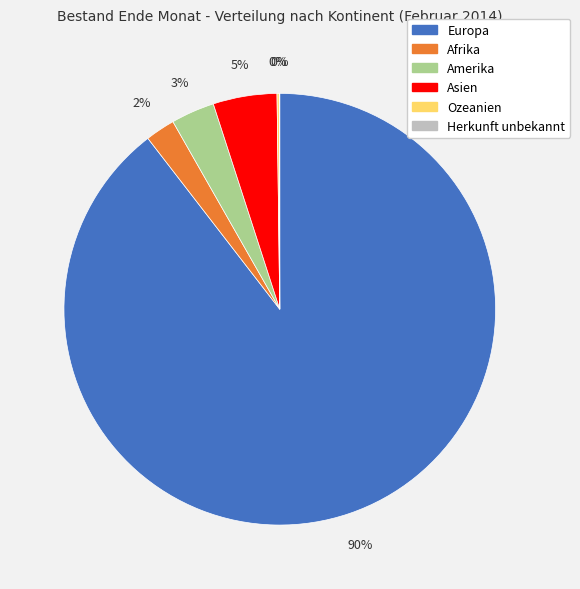

Between Asien and Europa, which is larger?

Europa